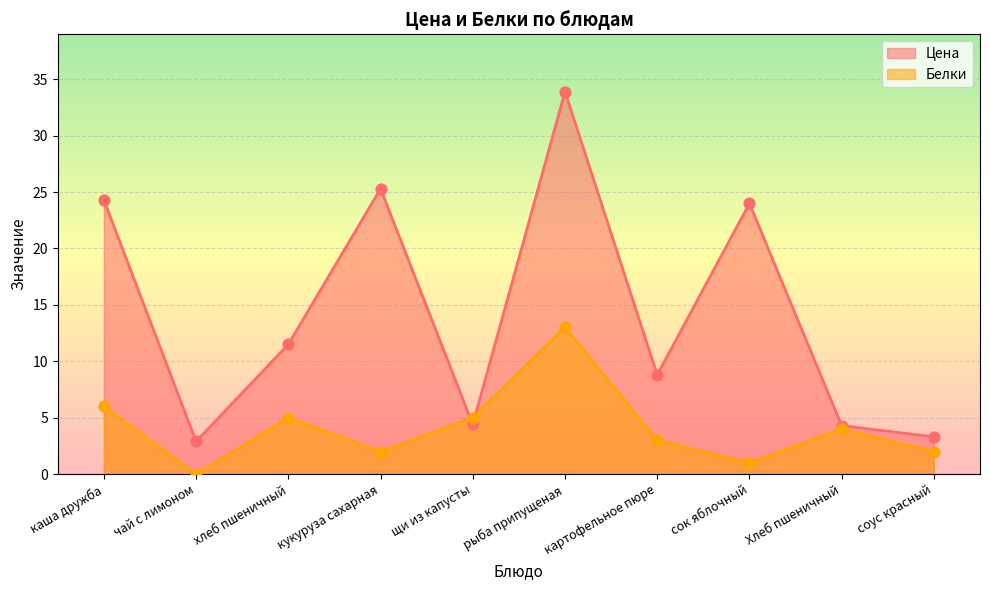

What are all the series names shown in the legend?

Цена, Белки